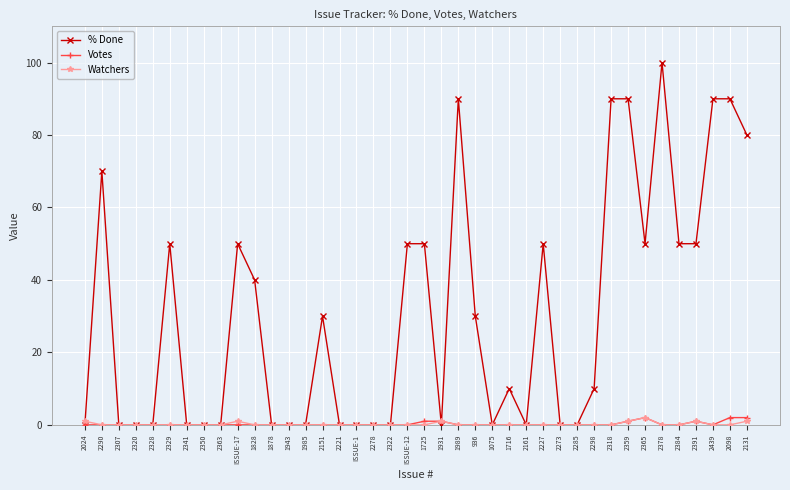

What is the total value across all series at 2391?

52